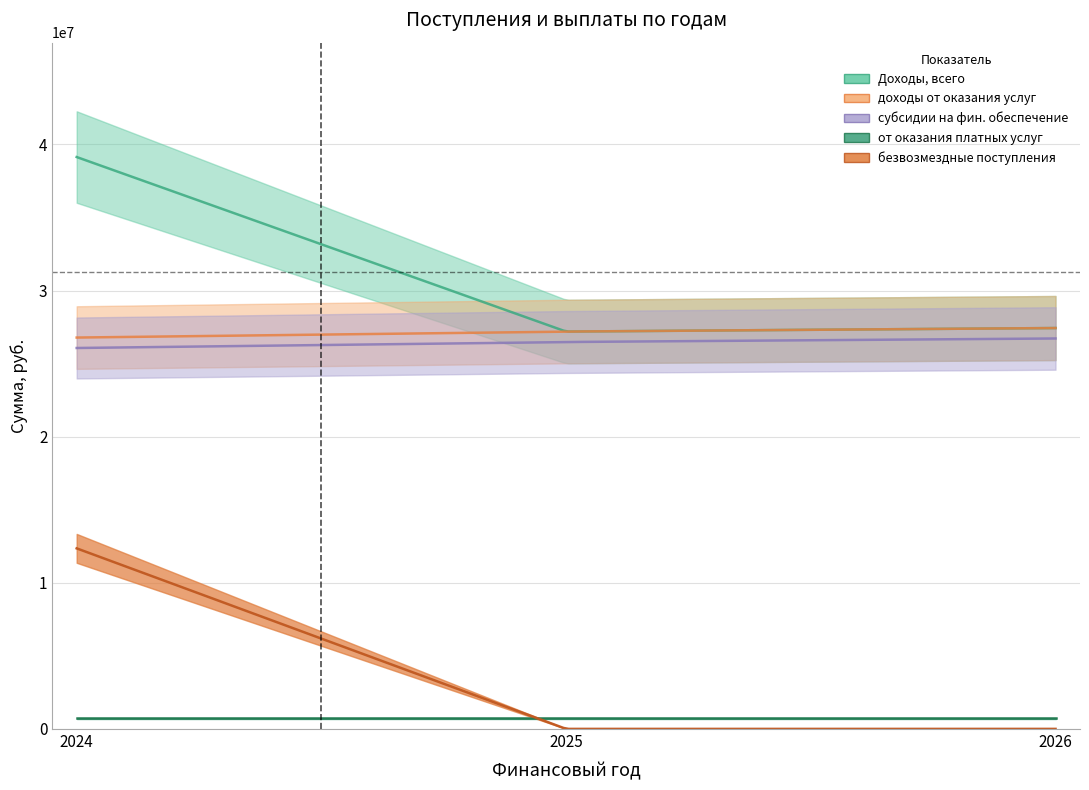

Between 2024 and 2026, which series saw the biggest shift?

безвозмездные поступления